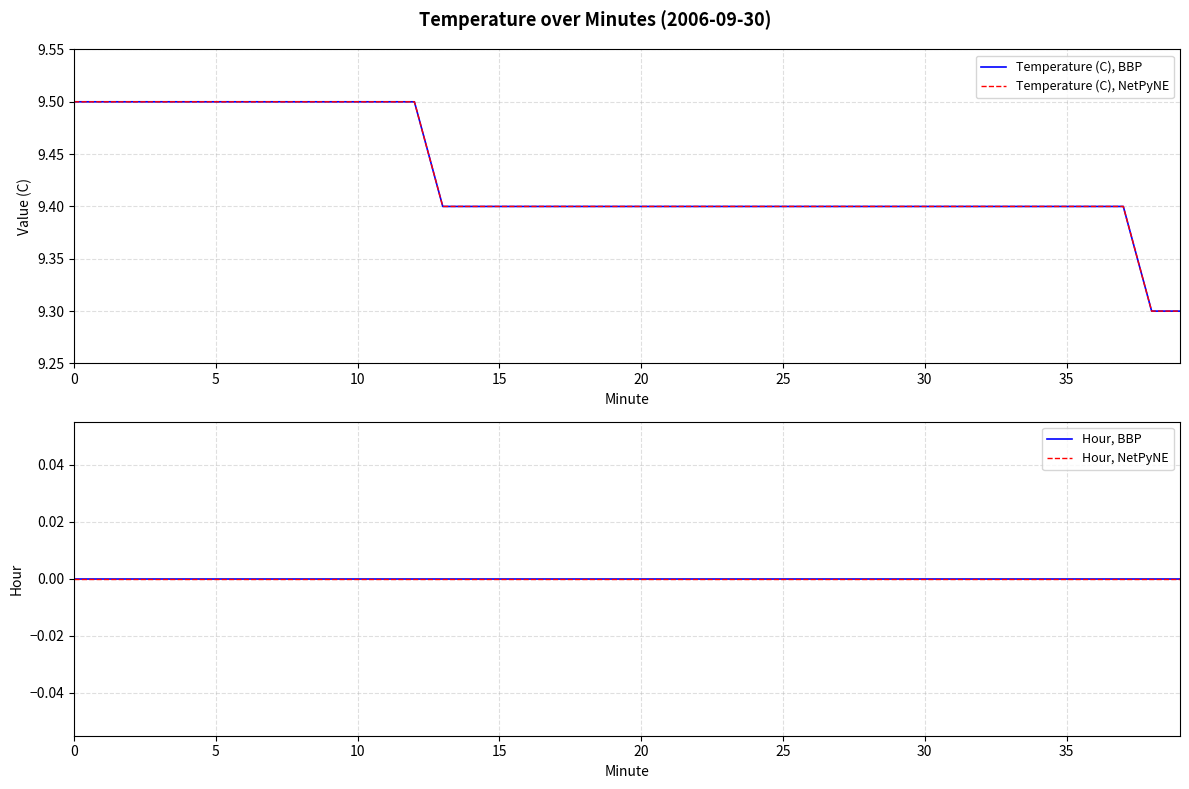

True or false: Temperature (C), BBP has more than 0 interior local peaks.

False